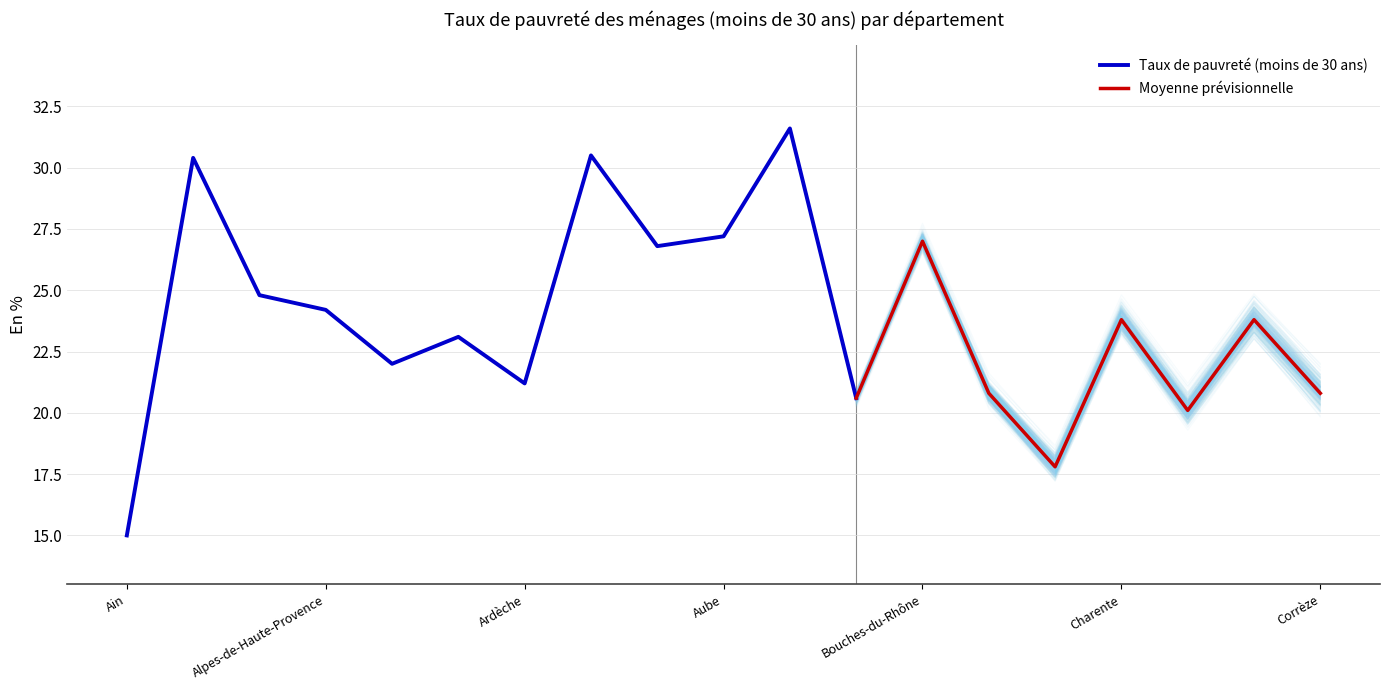

What is the label of the 18th point from the right?

Aisne